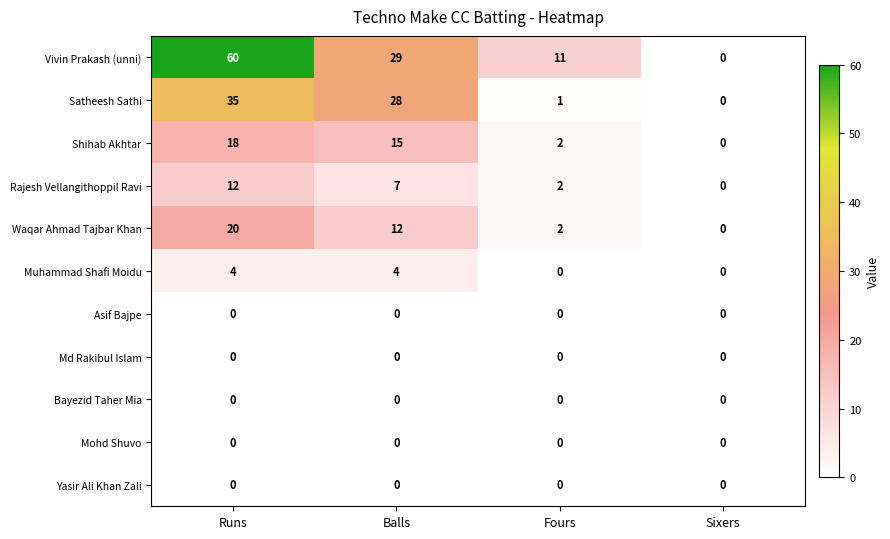

Which series has the largest total across all categories?

Vivin Prakash (unni)